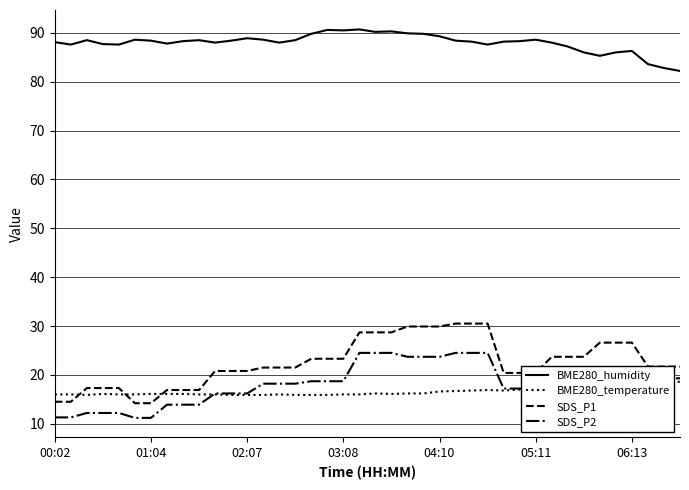

True or false: SDS_P2 and BME280_humidity cross at least once.

False